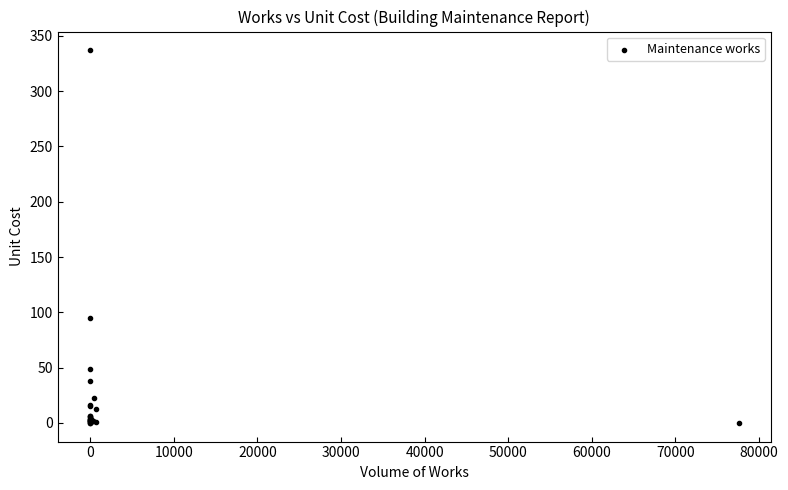

What Y value in the scatter plot is closest to 168?

95